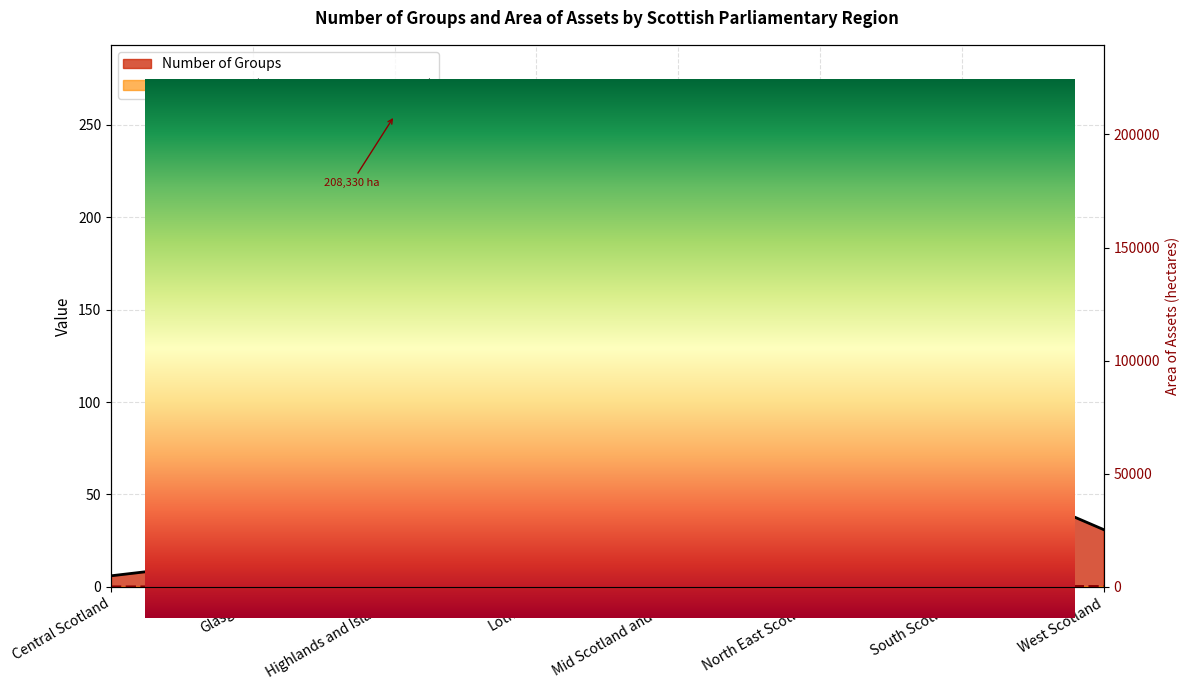

How many categories are shown in the chart?

8